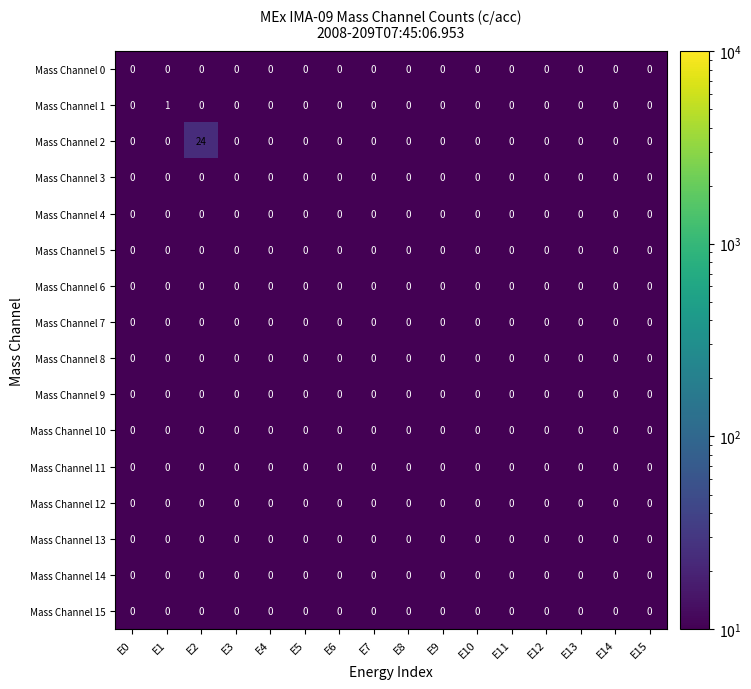

Which series has the largest total across all categories?

Mass Channel 2